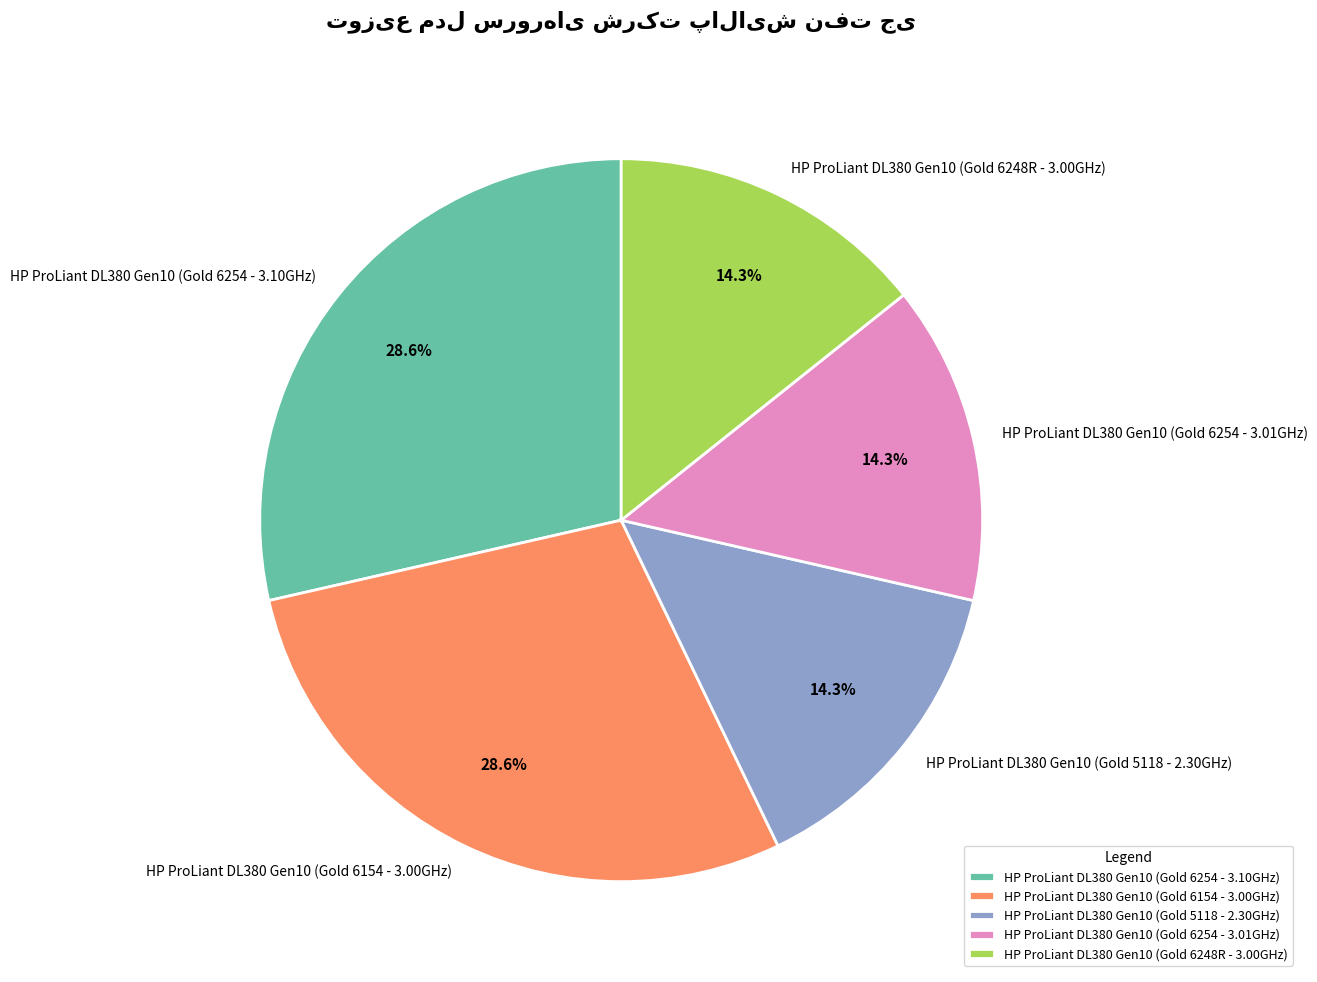

What percentage do HP ProLiant DL380 Gen10 (Gold 6254 - 3.01GHz) and HP ProLiant DL380 Gen10 (Gold 5118 - 2.30GHz) together represent?

28.6%